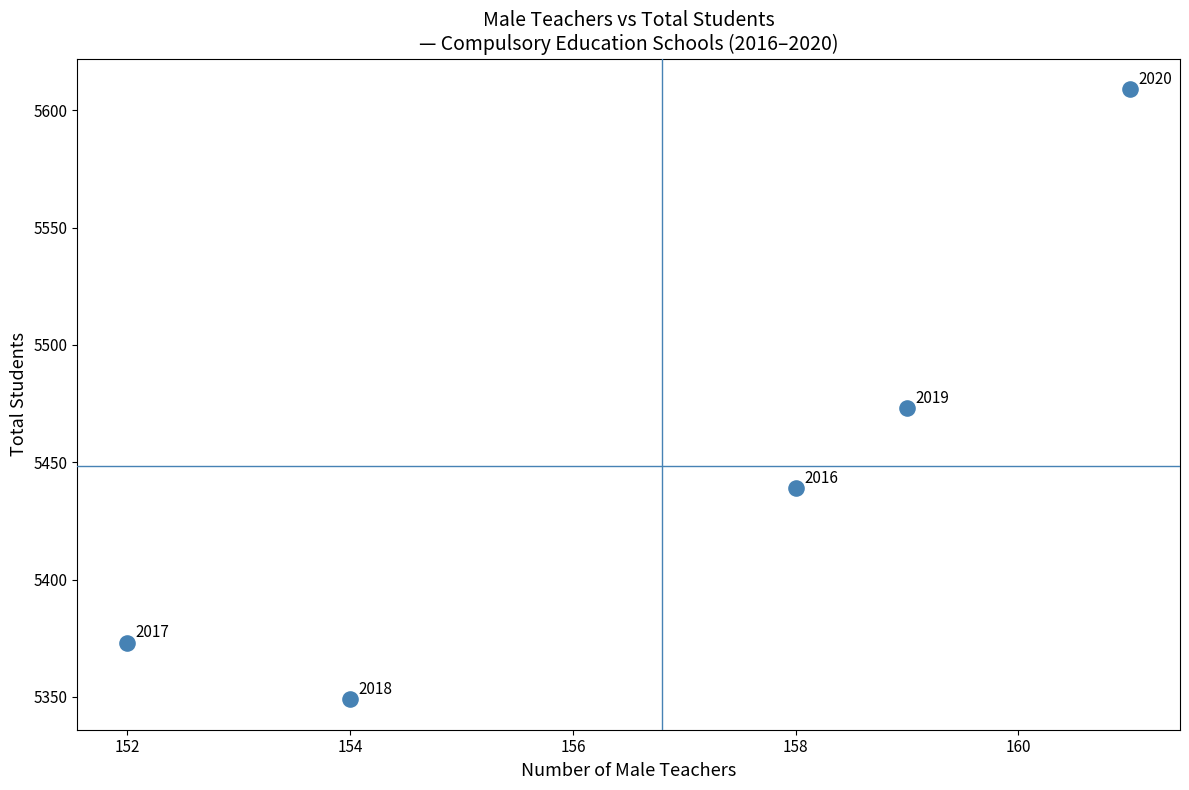

What is the range of Y values (max minus min)?

260